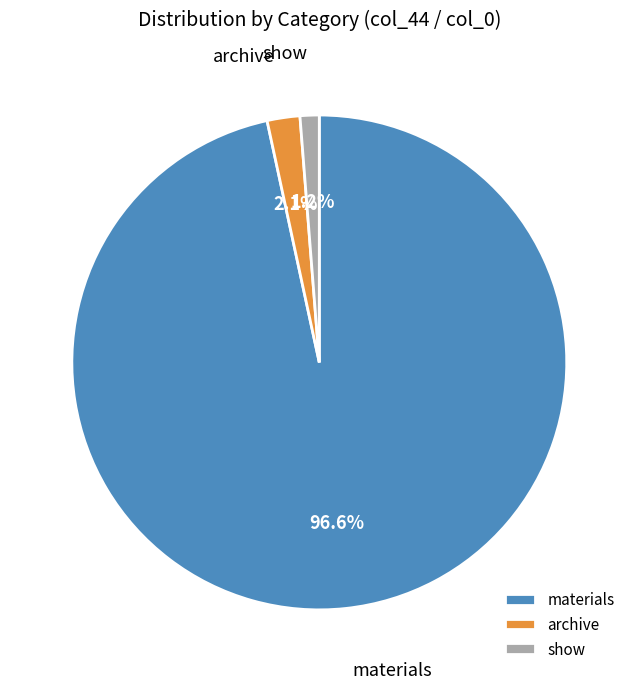

To the nearest percent, what is the combined percentage of materials and show?

98%